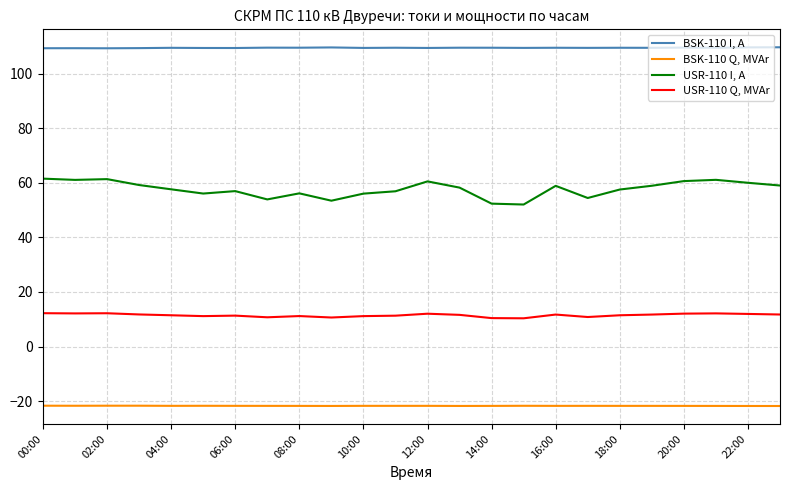

True or false: USR-110 Q, MVAr and BSK-110 Q, MVAr cross at least once.

False